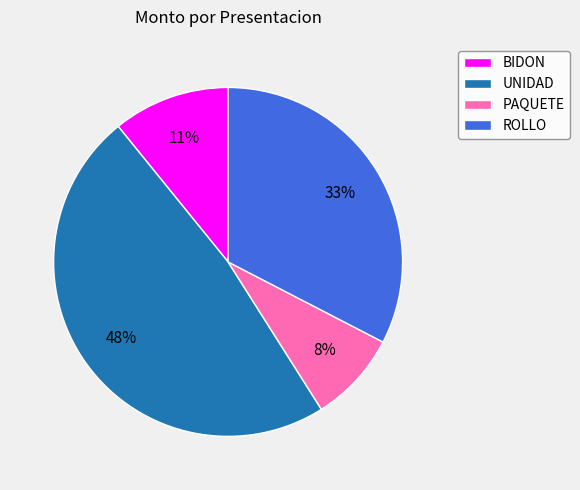

To the nearest percent, what is the difference between the UNIDAD and PAQUETE slice percentages?

40%